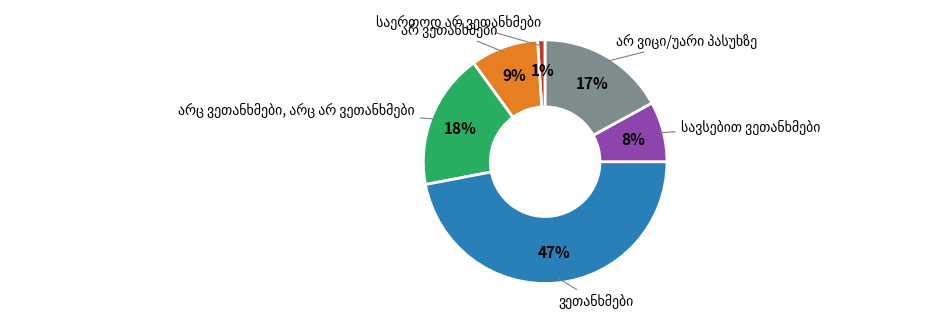

Does any single category account for the majority?

No